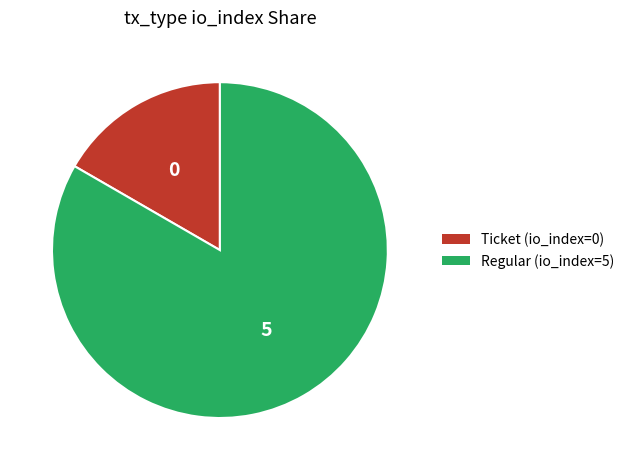

Count the number of slices in the pie.

2